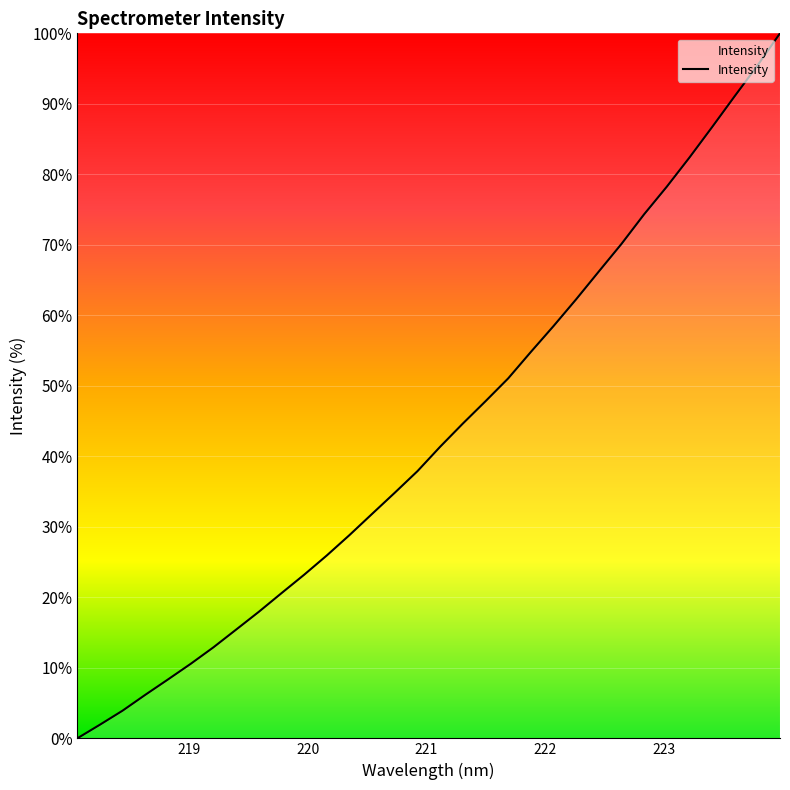

What is the difference between the maximum and minimum values?

100.0